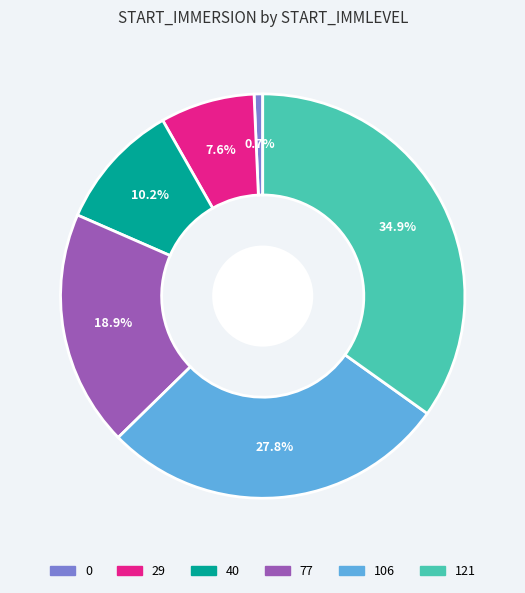

Does 29 account for over 50% of the chart?

No